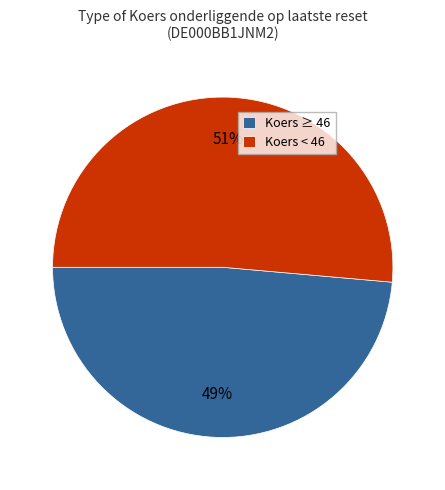

What percentage is the Koers ≥ 46 slice, to the nearest percent?

49%